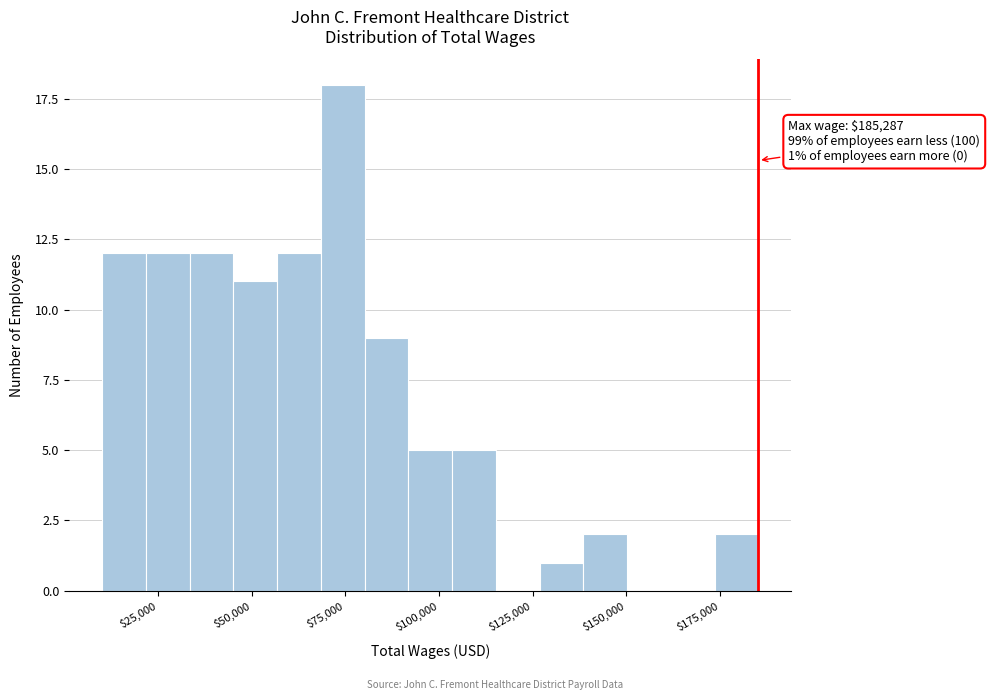

Around what value on the x-axis is the tallest bar? Give the approximate position of its centre, as read against the axis.

75000